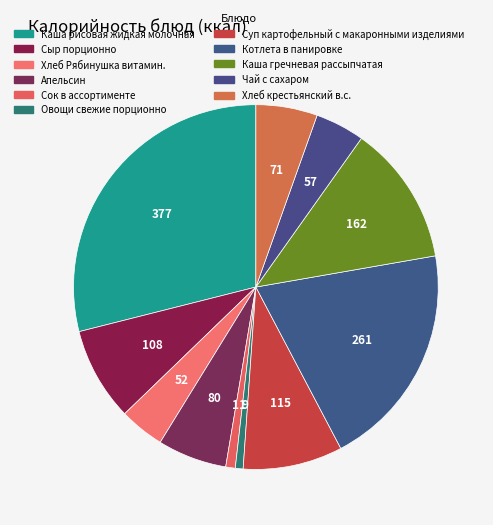

Combined, what portion of the pie is Сок в ассортименте and Сыр порционно?

9.1%